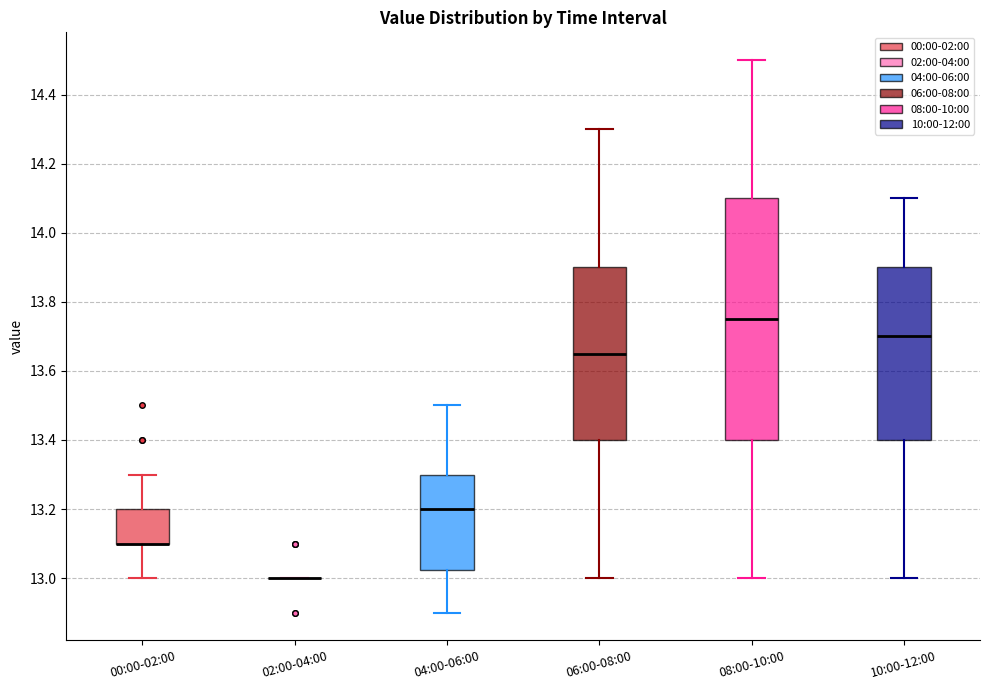

Reading left to right, transcribe this box plot: for each box, give where its median line is, the range the box spans, and where its two whiskers end, as read against the y-axis. The values are not printed on the chart, so give them approximately, as read against the axis.

00:00-02:00: median 13.10 (drawn on the box's lower edge), box 13.10 to 13.20, whiskers 13.00 to 13.30
02:00-04:00: box collapsed to a line at 13.00, whiskers 13.00 to 13.00
04:00-06:00: median 13.20, box 13.02 to 13.30, whiskers 12.90 to 13.50
06:00-08:00: median 13.66, box 13.40 to 13.90, whiskers 13.00 to 14.30
08:00-10:00: median 13.76, box 13.40 to 14.10, whiskers 13.00 to 14.50
10:00-12:00: median 13.70, box 13.40 to 13.90, whiskers 13.00 to 14.10